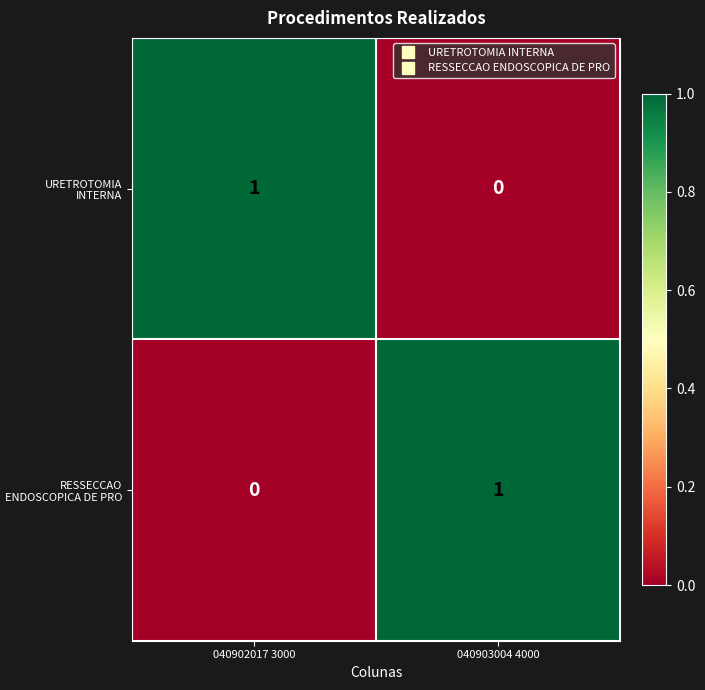

Reading right to left, list all the values displayed in this chart.

URETROTOMIA INTERNA: 040903004 4000=0	040902017 3000=1
RESSECCAO ENDOSCOPICA DE PRO: 040903004 4000=1	040902017 3000=0